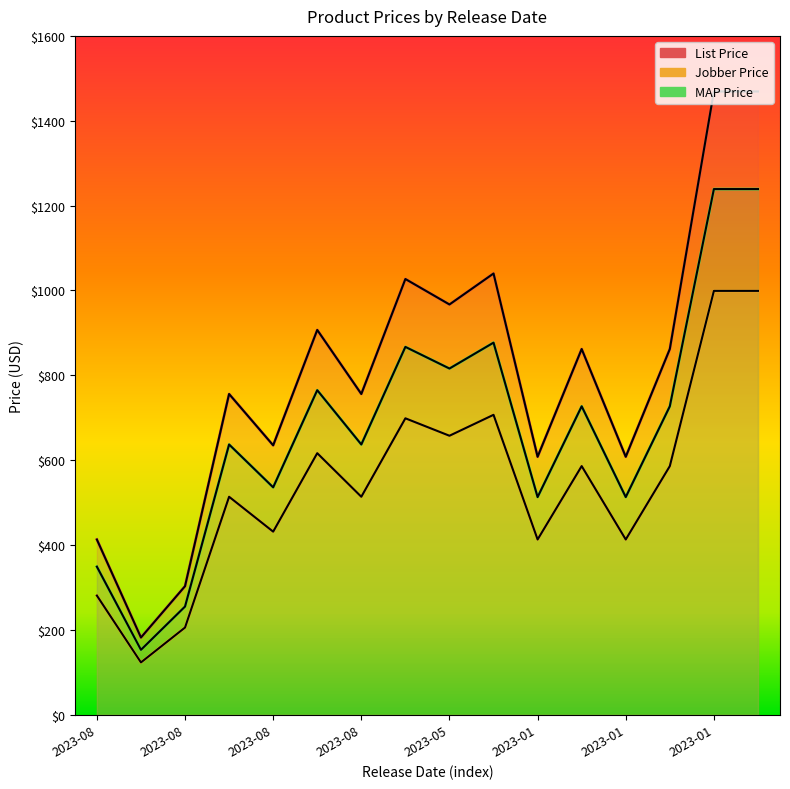

Is the value of List Price at 2023-01 greater than the value of Jobber Price at 2023-08?

Yes